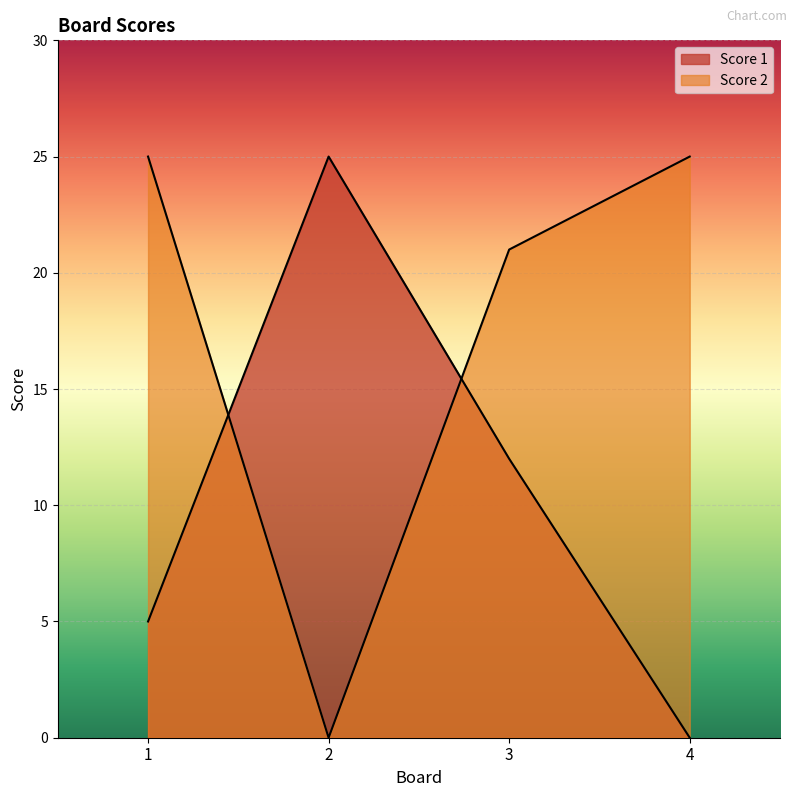

Which series ends up on top after the final intersection of Score 2 and Score 1?

Score 2